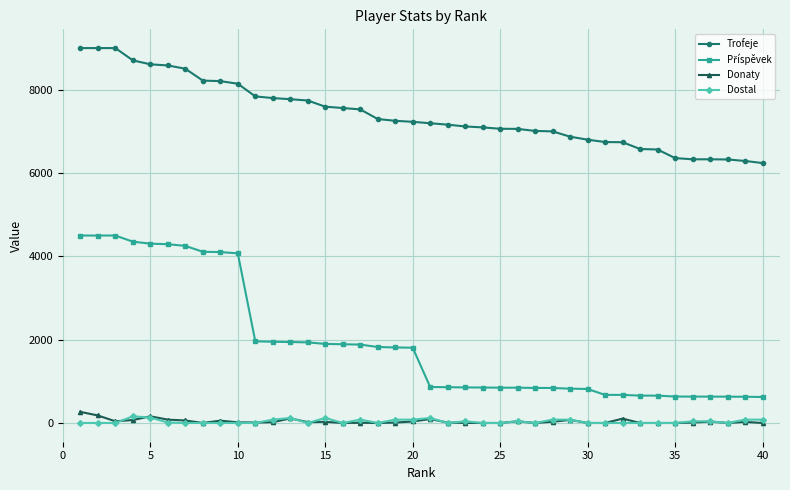

Which series has the largest total across all categories?

Trofeje